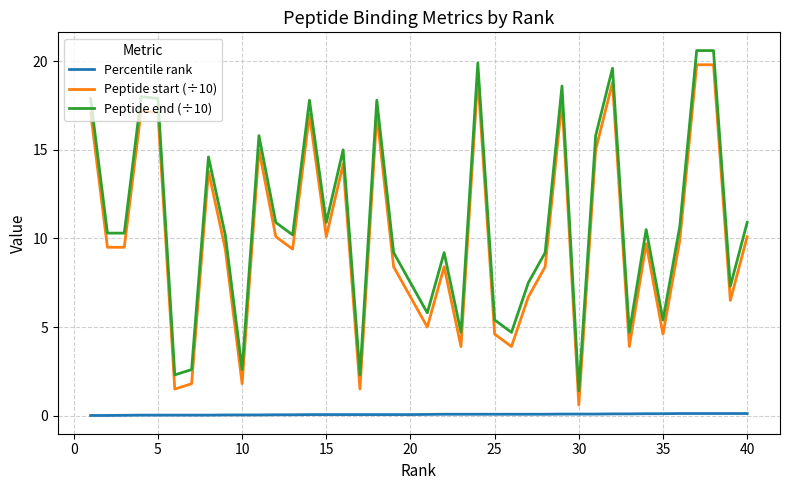

True or false: Percentile rank and Peptide end (÷10) intersect in this chart.

False